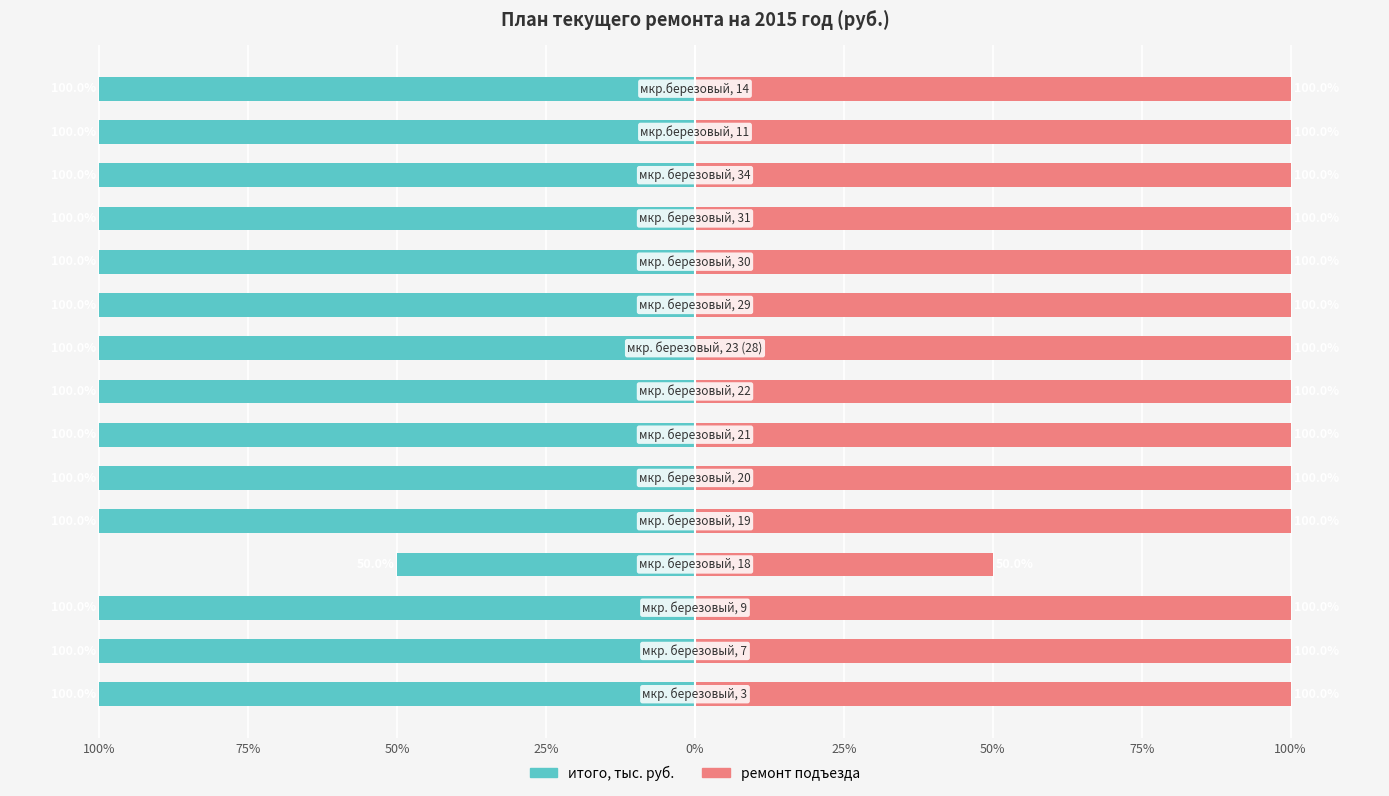

What is the value of the итого, тыс. руб. bar at the 15th from the left?

-100